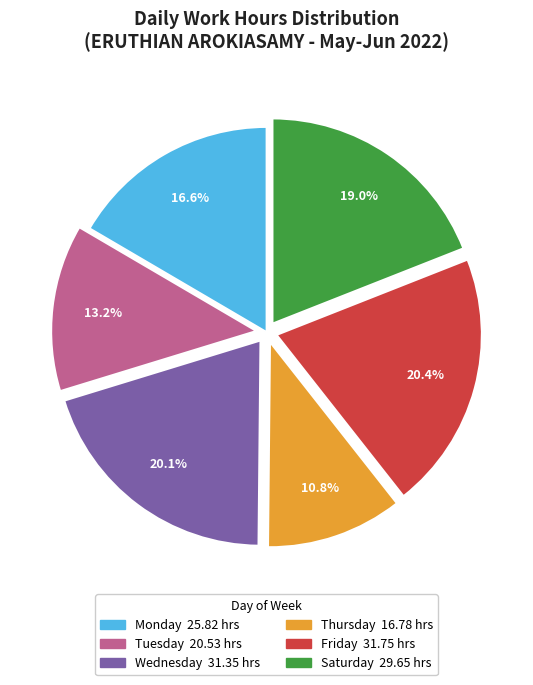

Is there any slice that represents more than half of the pie?

No